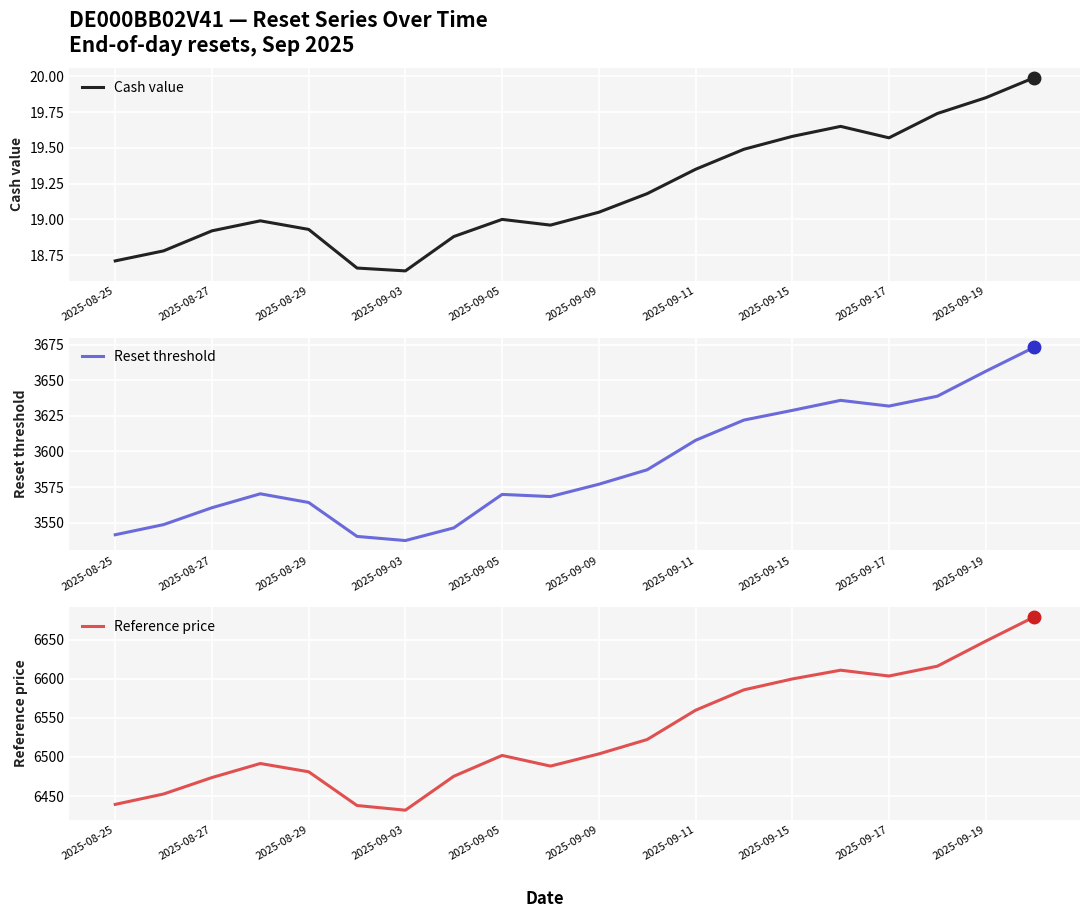

What is the average value of the Reset threshold series?

3590.3